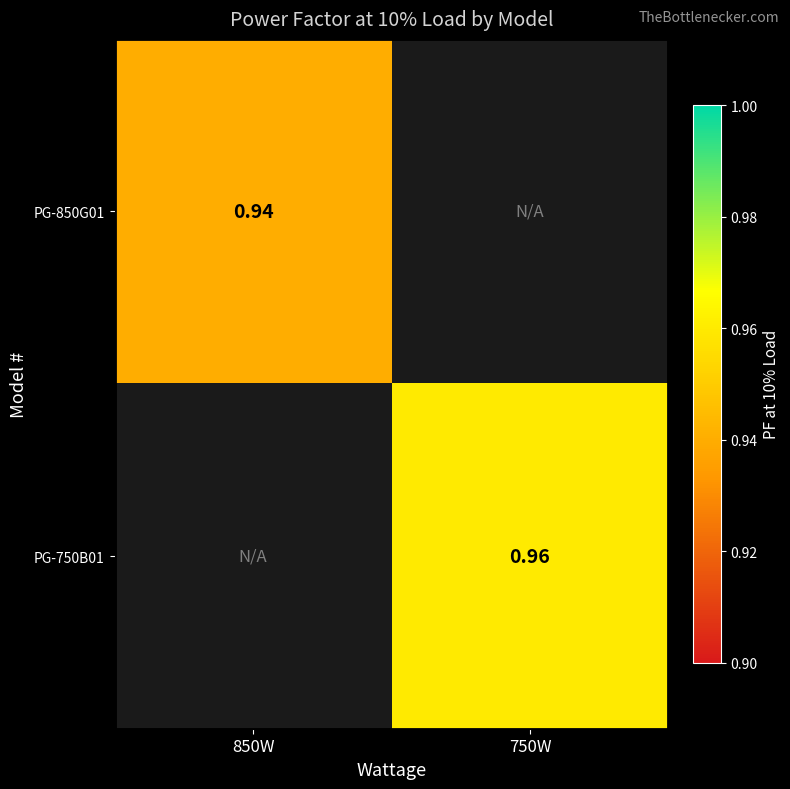

Which label corresponds to the smallest value in the chart?

850W